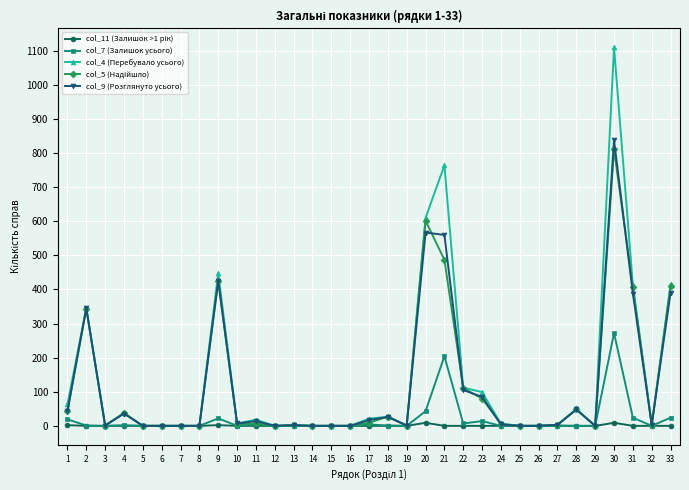

Which series has the widest spread of values?

col_4 (Перебувало усього)